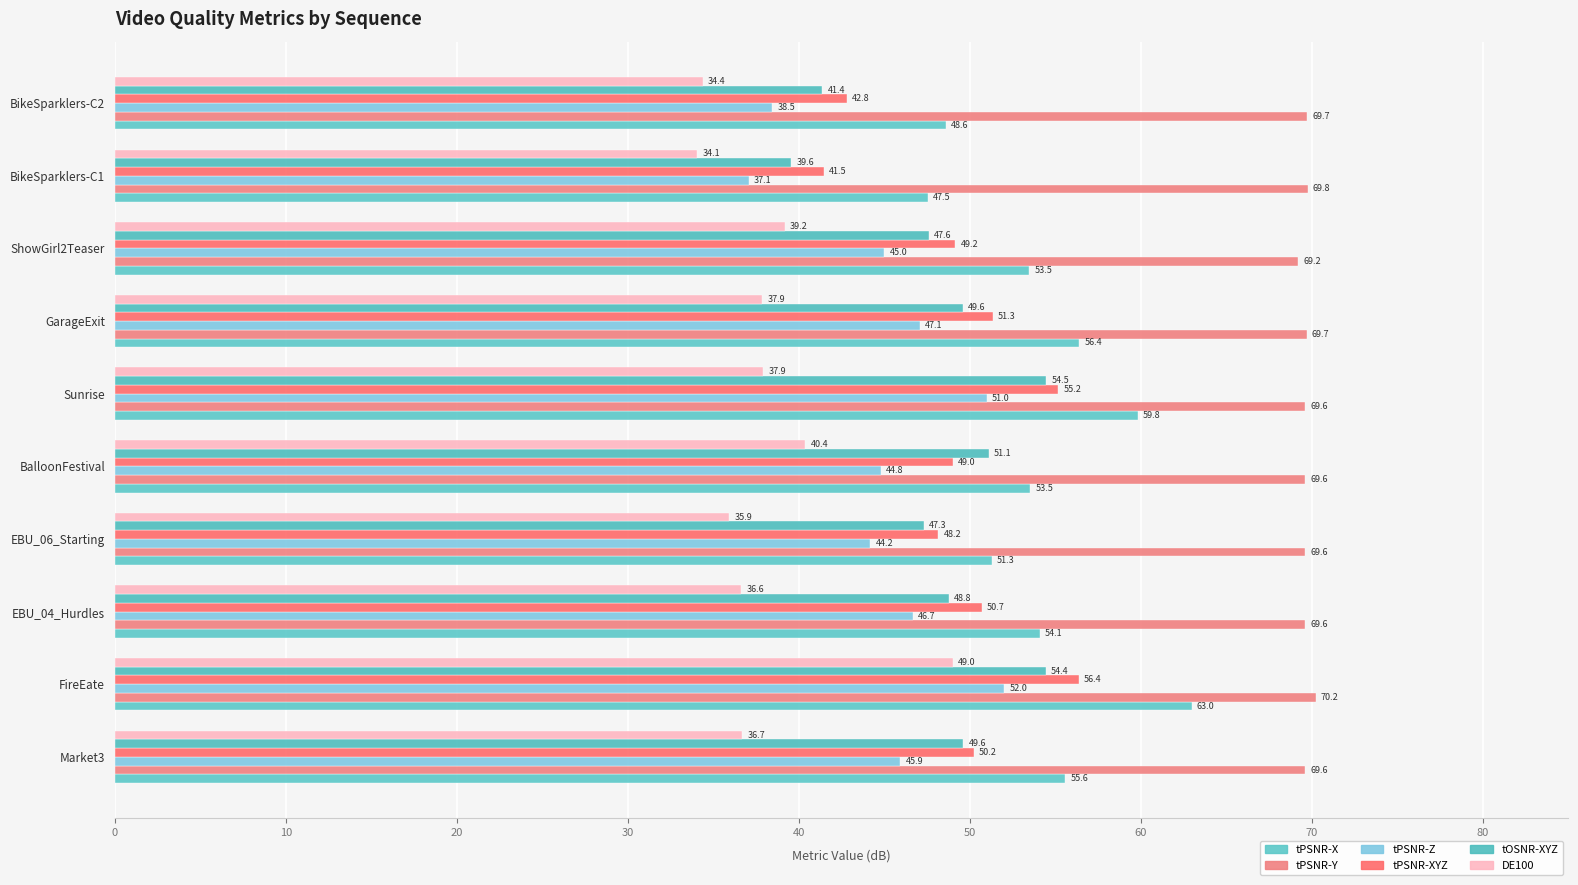

What are all the series names shown in the legend?

tPSNR-X, tPSNR-Y, tPSNR-Z, tPSNR-XYZ, tOSNR-XYZ, DE100